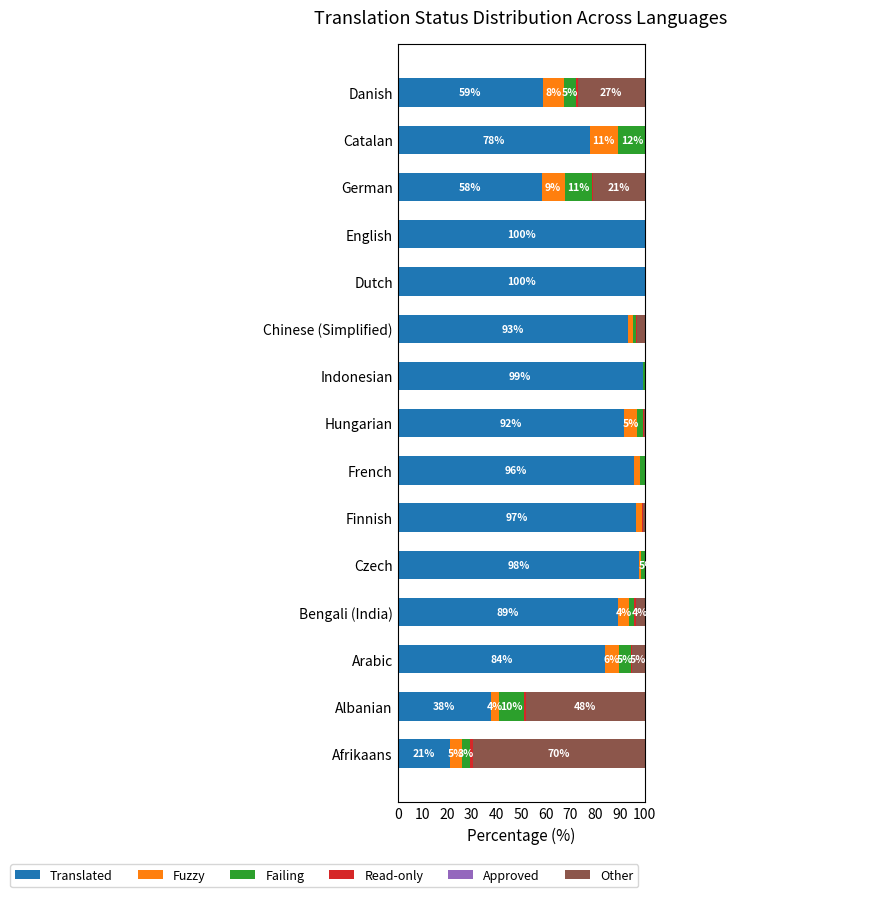

How many bars are there in total?

90